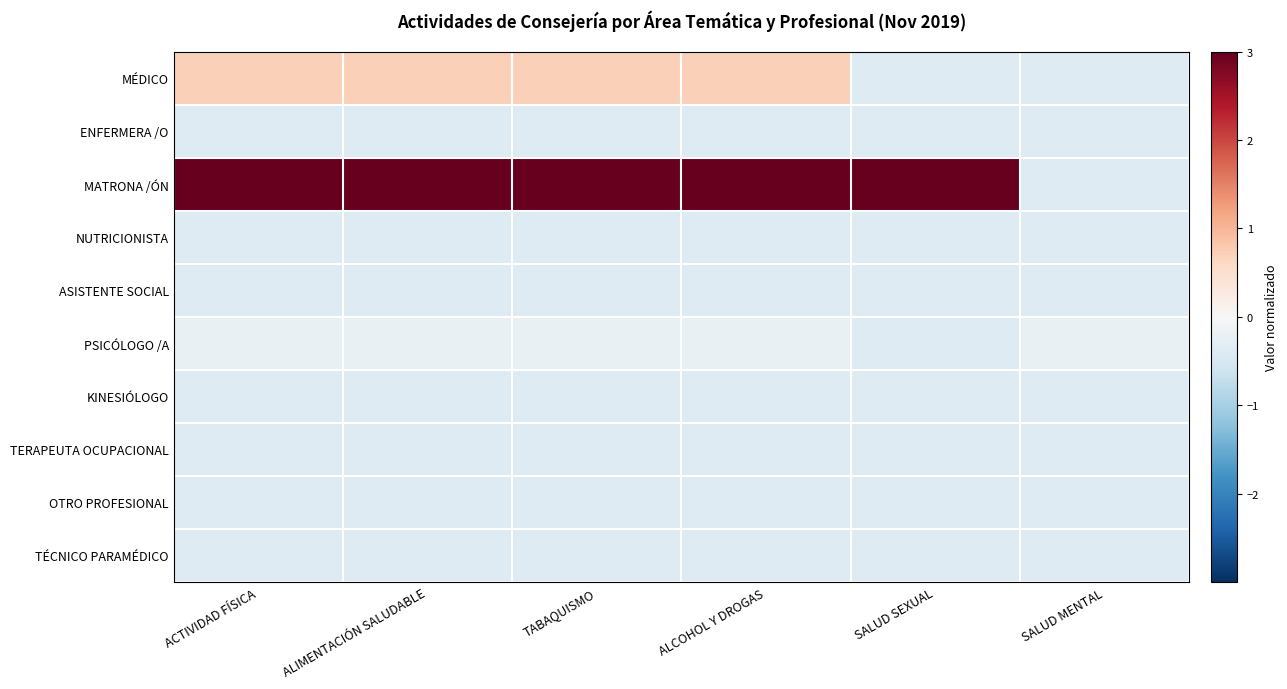

Reading left to right, transcribe all the data shown in this chart.

MÉDICO: ACTIVIDAD FÍSICA=0.7	ALIMENTACIÓN SALUDABLE=0.7	TABAQUISMO=0.7	ALCOHOL Y DROGAS=0.7	SALUD SEXUAL=-0.4	SALUD MENTAL=-0.4
ENFERMERA /O: ACTIVIDAD FÍSICA=-0.4	ALIMENTACIÓN SALUDABLE=-0.4	TABAQUISMO=-0.4	ALCOHOL Y DROGAS=-0.4	SALUD SEXUAL=-0.4	SALUD MENTAL=-0.4
MATRONA /ÓN: ACTIVIDAD FÍSICA=3.2	ALIMENTACIÓN SALUDABLE=3.2	TABAQUISMO=3.2	ALCOHOL Y DROGAS=3.2	SALUD SEXUAL=3.2	SALUD MENTAL=-0.4
NUTRICIONISTA: ACTIVIDAD FÍSICA=-0.4	ALIMENTACIÓN SALUDABLE=-0.4	TABAQUISMO=-0.4	ALCOHOL Y DROGAS=-0.4	SALUD SEXUAL=-0.4	SALUD MENTAL=-0.4
ASISTENTE SOCIAL: ACTIVIDAD FÍSICA=-0.4	ALIMENTACIÓN SALUDABLE=-0.4	TABAQUISMO=-0.4	ALCOHOL Y DROGAS=-0.4	SALUD SEXUAL=-0.4	SALUD MENTAL=-0.4
PSICÓLOGO /A: ACTIVIDAD FÍSICA=-0.2	ALIMENTACIÓN SALUDABLE=-0.2	TABAQUISMO=-0.2	ALCOHOL Y DROGAS=-0.2	SALUD SEXUAL=-0.4	SALUD MENTAL=-0.2
KINESIÓLOGO: ACTIVIDAD FÍSICA=-0.4	ALIMENTACIÓN SALUDABLE=-0.4	TABAQUISMO=-0.4	ALCOHOL Y DROGAS=-0.4	SALUD SEXUAL=-0.4	SALUD MENTAL=-0.4
TERAPEUTA OCUPACIONAL: ACTIVIDAD FÍSICA=-0.4	ALIMENTACIÓN SALUDABLE=-0.4	TABAQUISMO=-0.4	ALCOHOL Y DROGAS=-0.4	SALUD SEXUAL=-0.4	SALUD MENTAL=-0.4
OTRO PROFESIONAL: ACTIVIDAD FÍSICA=-0.4	ALIMENTACIÓN SALUDABLE=-0.4	TABAQUISMO=-0.4	ALCOHOL Y DROGAS=-0.4	SALUD SEXUAL=-0.4	SALUD MENTAL=-0.4
TÉCNICO PARAMÉDICO: ACTIVIDAD FÍSICA=-0.4	ALIMENTACIÓN SALUDABLE=-0.4	TABAQUISMO=-0.4	ALCOHOL Y DROGAS=-0.4	SALUD SEXUAL=-0.4	SALUD MENTAL=-0.4